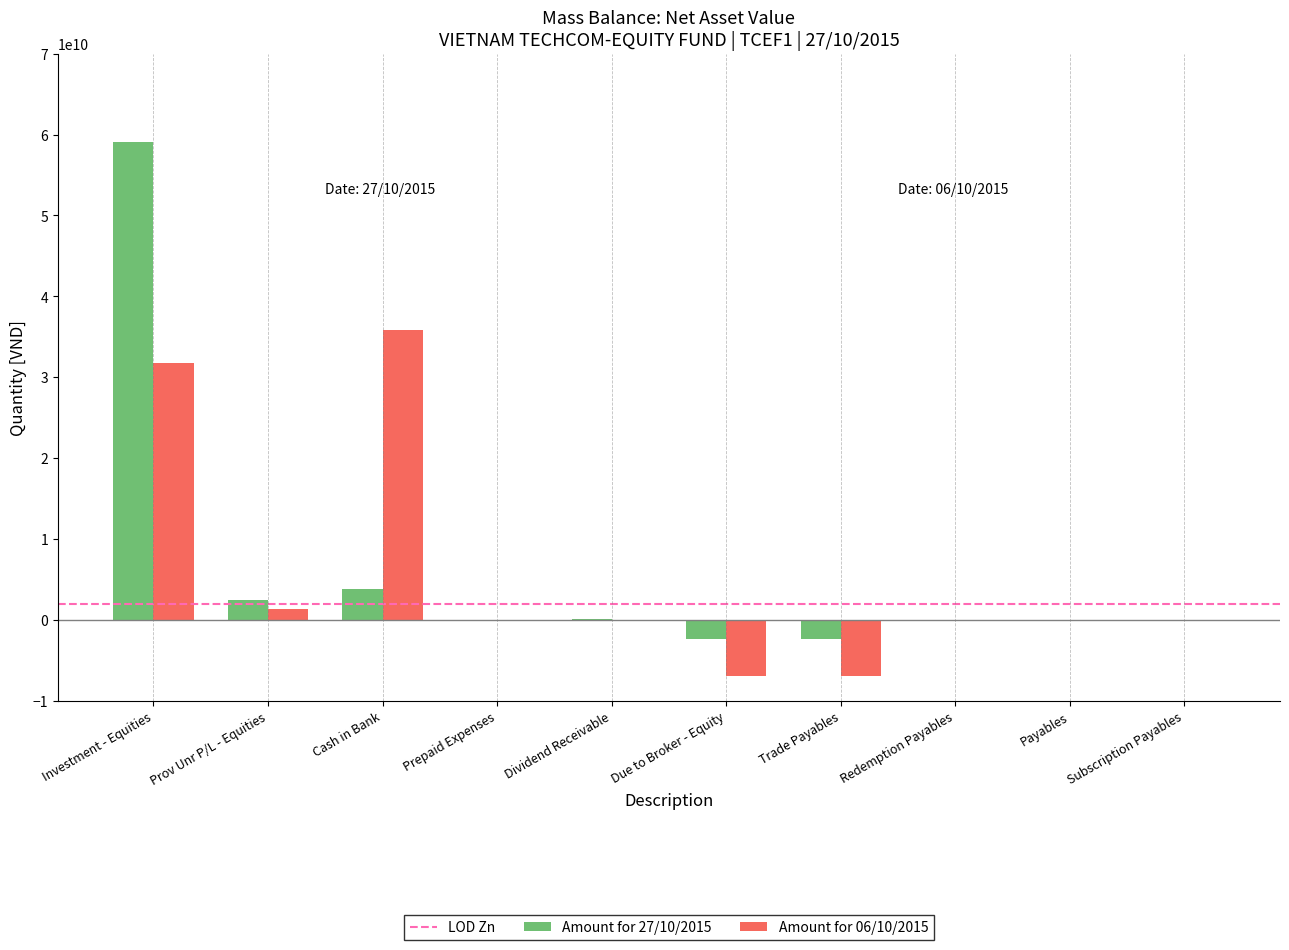

How many groups of bars are there?

10